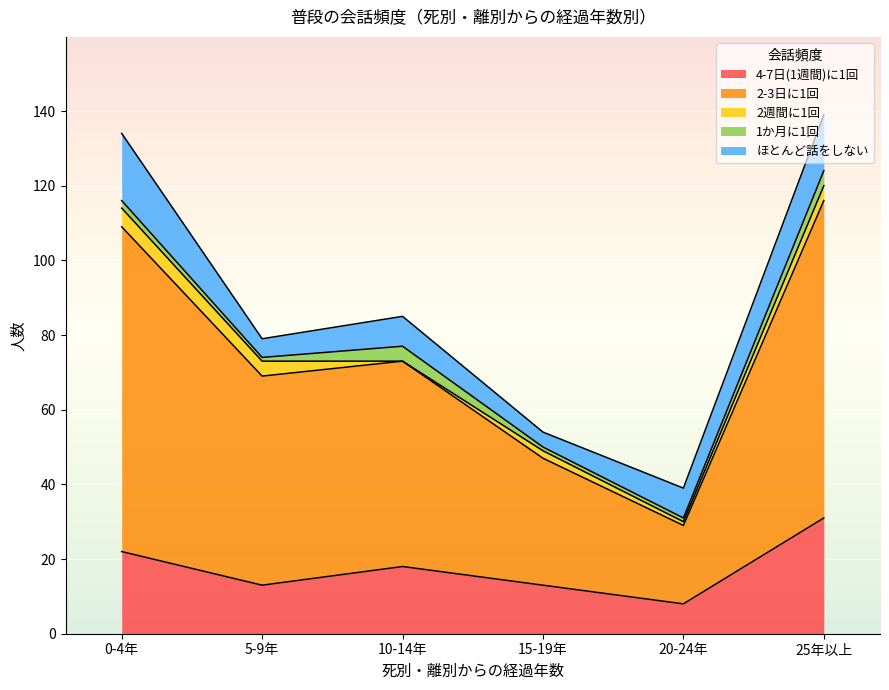

Where is the first local maximum for 2週間に1回?

15-19年